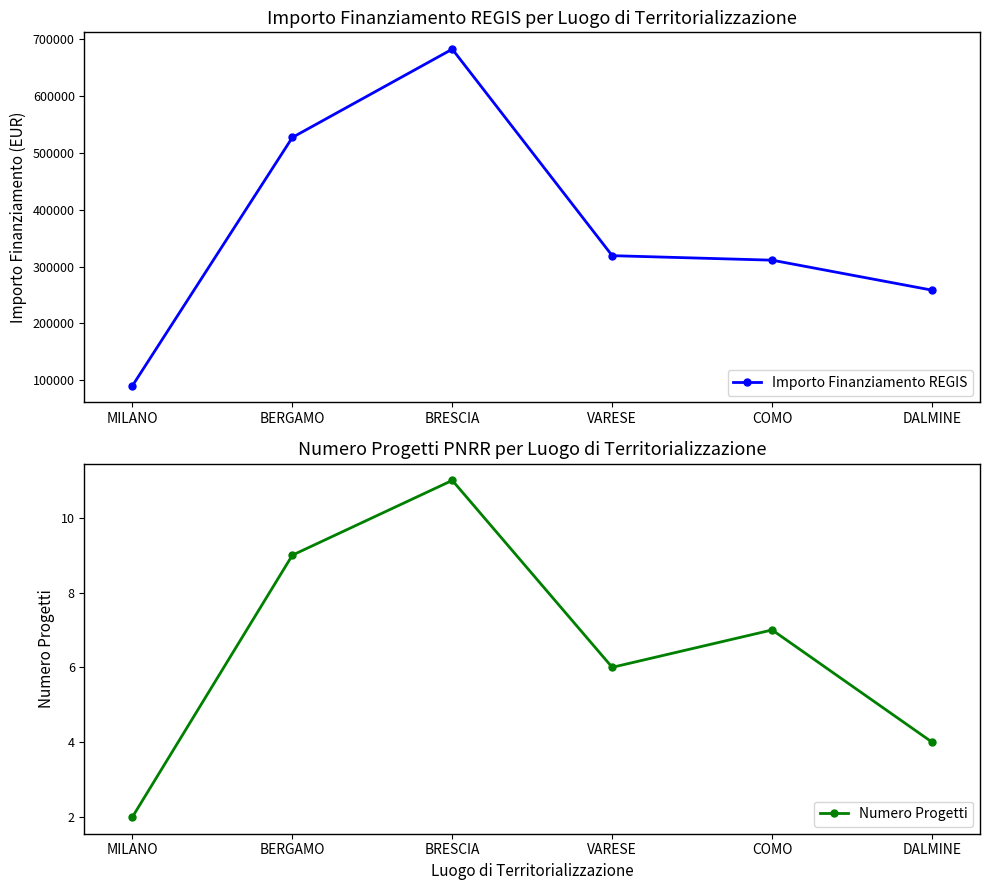

How many data points in Importo Finanziamento REGIS are less than 319070?

3